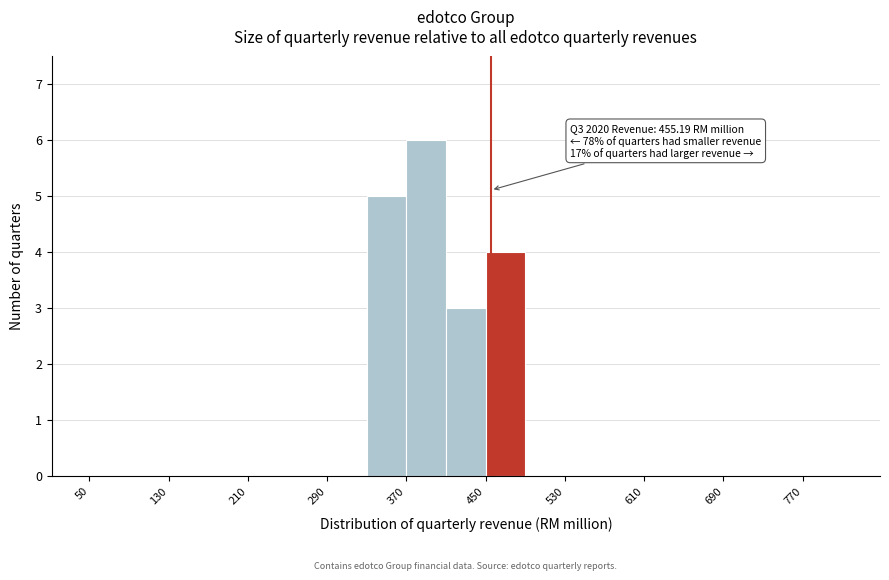

Over which range of the x-axis is the bar tallest?

370 to 410